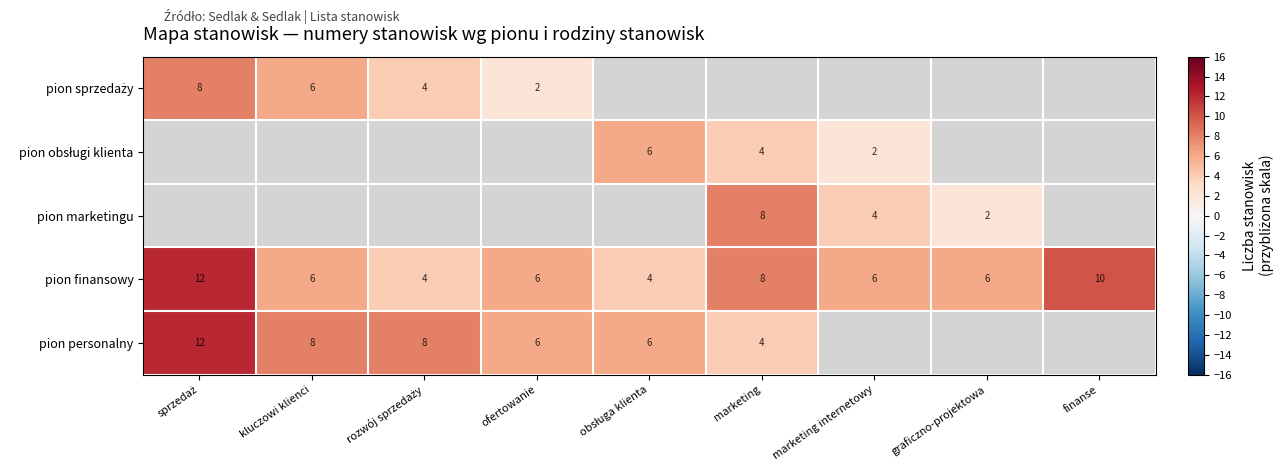

What is the maximum value shown in the chart?

12